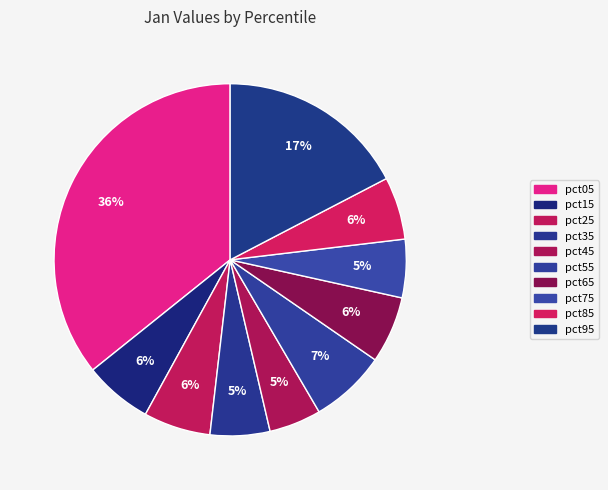

Is the sum of pct85 and pct45 greater than half?

No